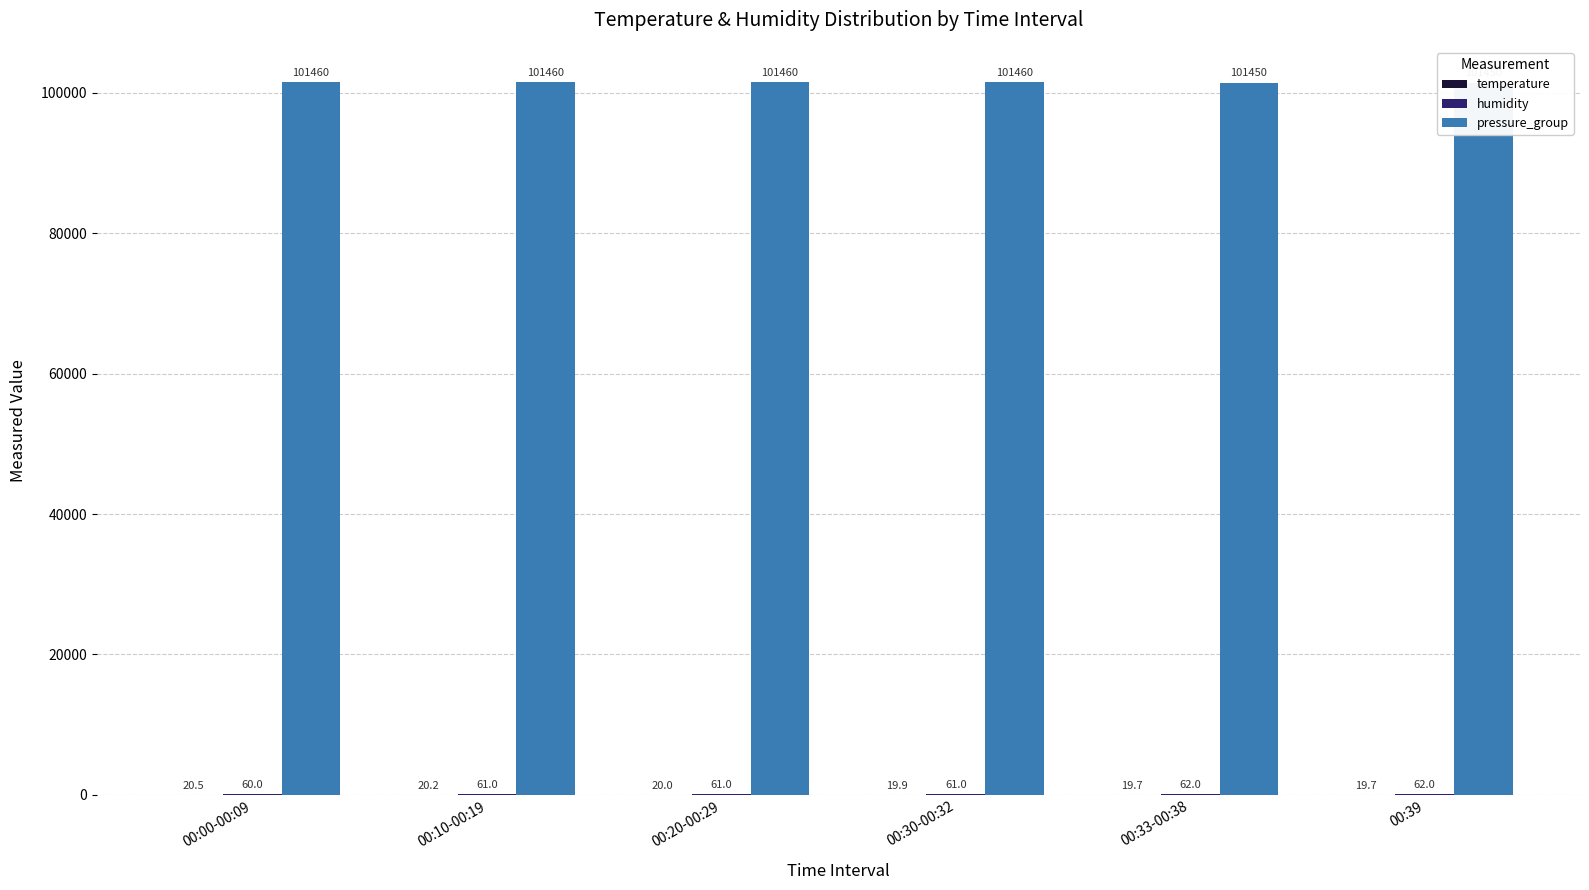

List the series in order of their peak value, highest first.

pressure_group, humidity, temperature